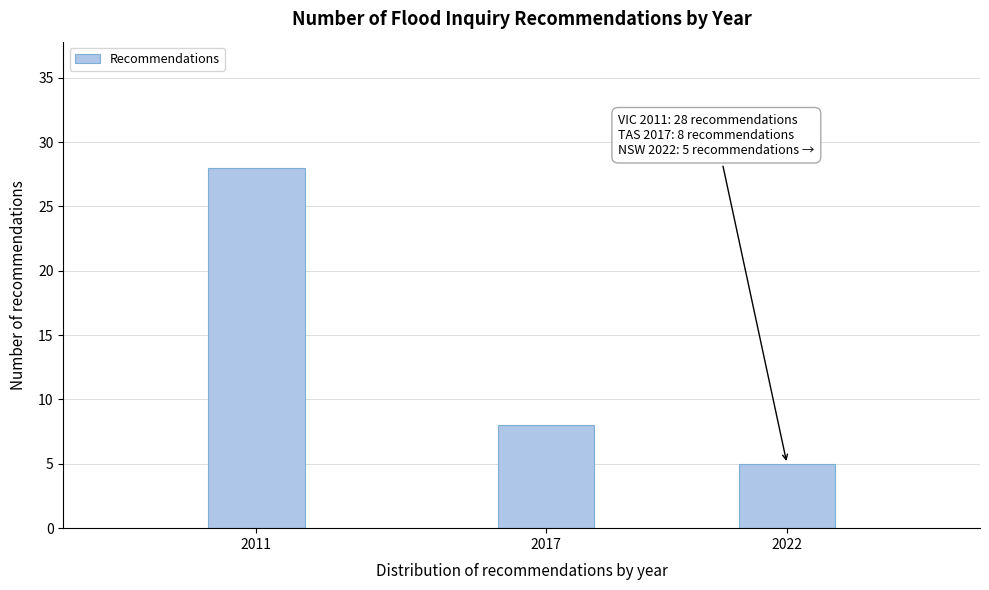

Reading left to right, transcribe all the data shown in this chart.

28	8	5